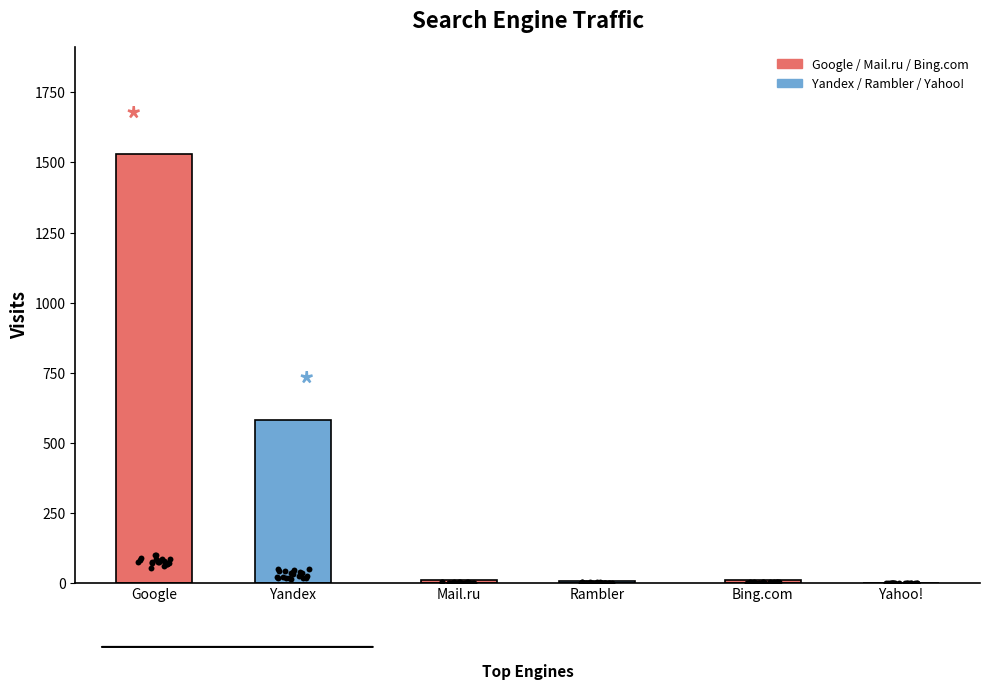

Is the value of Bing.com at 2023-03-22 greater than the value of Mail.ru at 2023-03-14?

No